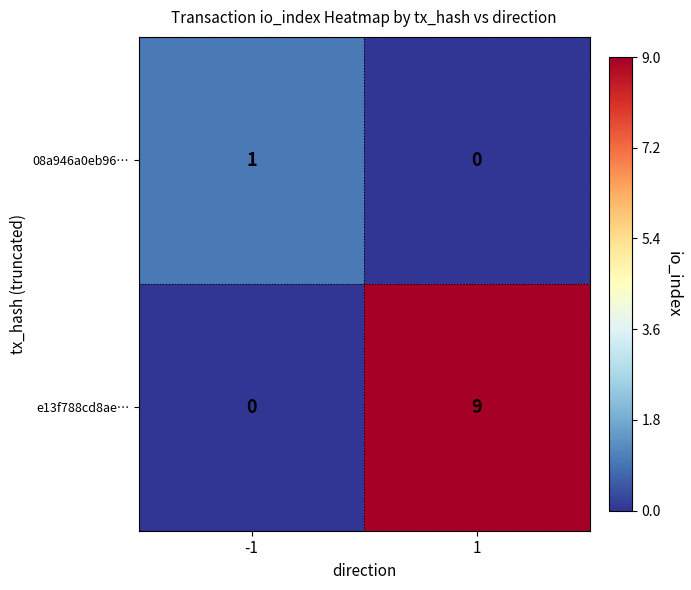

What is the difference between the e13f788cd8ae… values at -1 and 1?

9